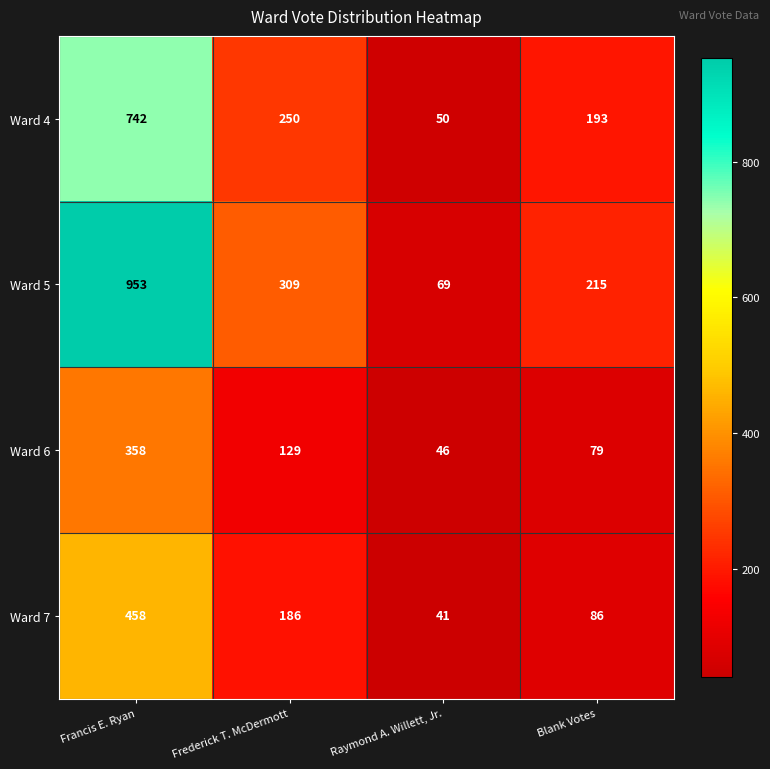

How many data points in Ward 6 are less than 129?

2